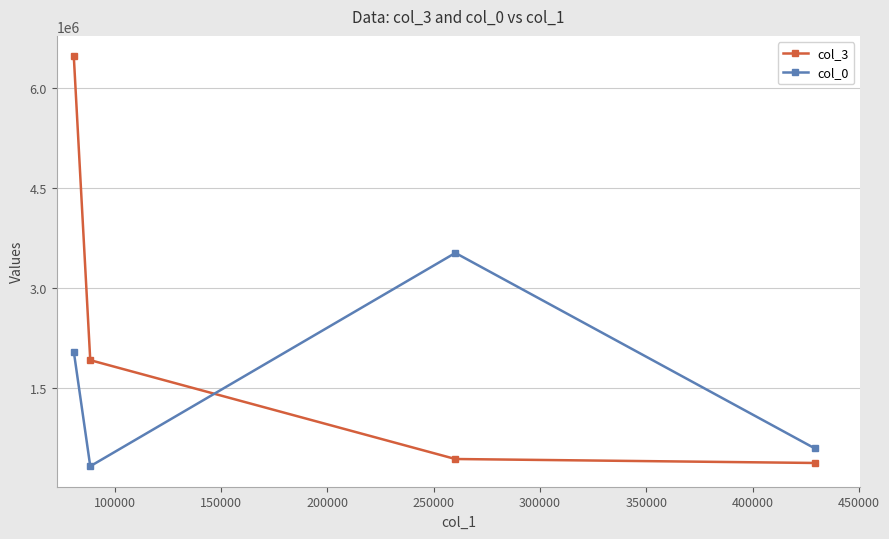

At how many categories does at least one series exceed 1643791?

3